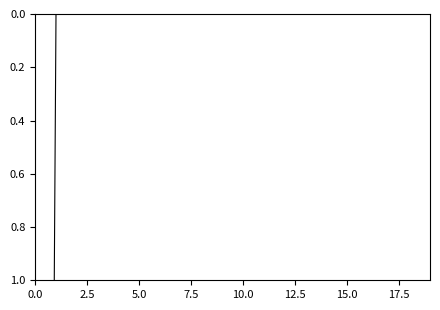

Is it true that the value at 5.0 is 0?

True